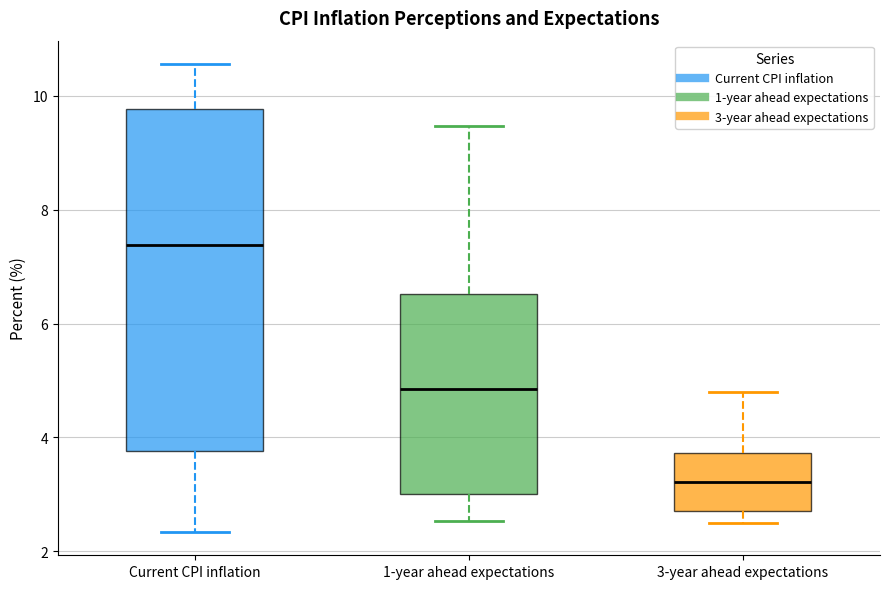

Reading left to right, transcribe this box plot: for each box, give where its median line is, the range the box spans, and where its two whiskers end, as read against the y-axis. The values are not printed on the chart, so give them approximately, as read against the axis.

Current CPI inflation: median 7.4, box 3.8 to 9.8, whiskers 2.4 to 10.6
1-year ahead expectations: median 4.8, box 3.0 to 6.6, whiskers 2.6 to 9.4
3-year ahead expectations: median 3.2, box 2.8 to 3.8, whiskers 2.6 to 4.8